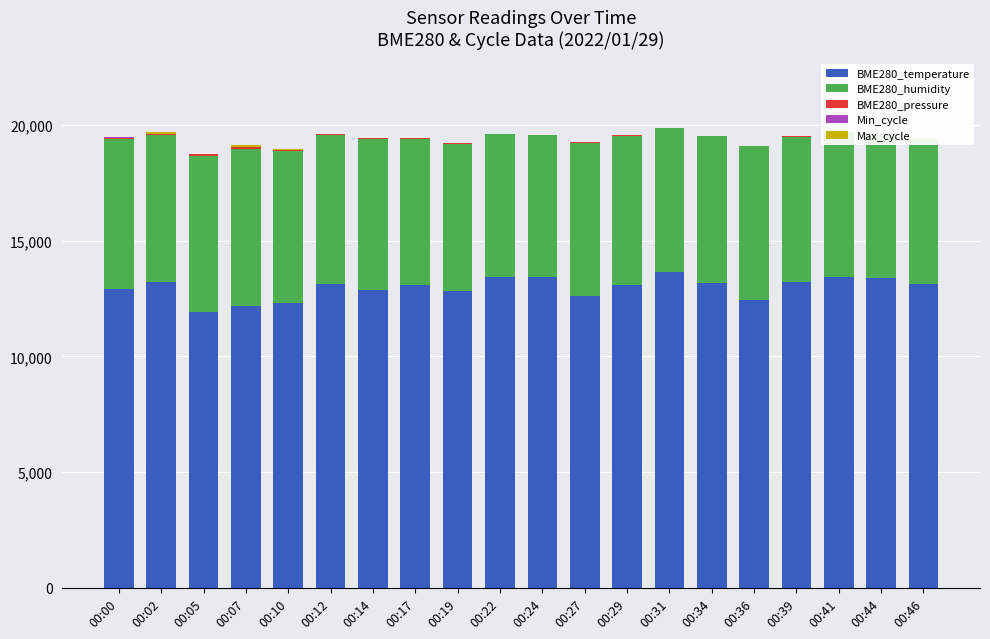

Reading left to right, transcribe all the data shown in this chart.

BME280_temperature: 12920.0	13220.0	11910.0	12190.0	12320.0	13110.0	12860.0	13070.0	12840.0	13410.0	13430.0	12620.0	13080.0	13630.0	13150.0	12450.0	13230.0	13440.0	13370.0	13120.0
BME280_humidity: 6474.0	6340.0	6765.0	6790.0	6562.0	6441.0	6521.0	6314.0	6349.0	6182.0	6117.0	6605.0	6447.0	6237.0	6354.0	6623.0	6266.0	6249.0	6253.0	6239.0
BME280_pressure: 62.4	54.4	59.2	60.4	52.0	43.8	42.6	35.8	36.3	24.9	20.3	23.3	16.7	13.4	17.4	21.0	14.5	5.8	4.2	3.9
Min_cycle: 2.8	2.8	2.8	2.8	2.8	2.8	2.8	2.8	2.8	2.8	2.8	2.8	2.8	2.8	2.8	2.8	2.8	2.8	2.8	2.8
Max_cycle: 7.6	93.8	3.2	93.8	28.0	9.0	3.2	9.6	4.6	4.0	3.8	13.4	11.6	3.0	4.0	4.6	3.2	5.4	4.0	10.2